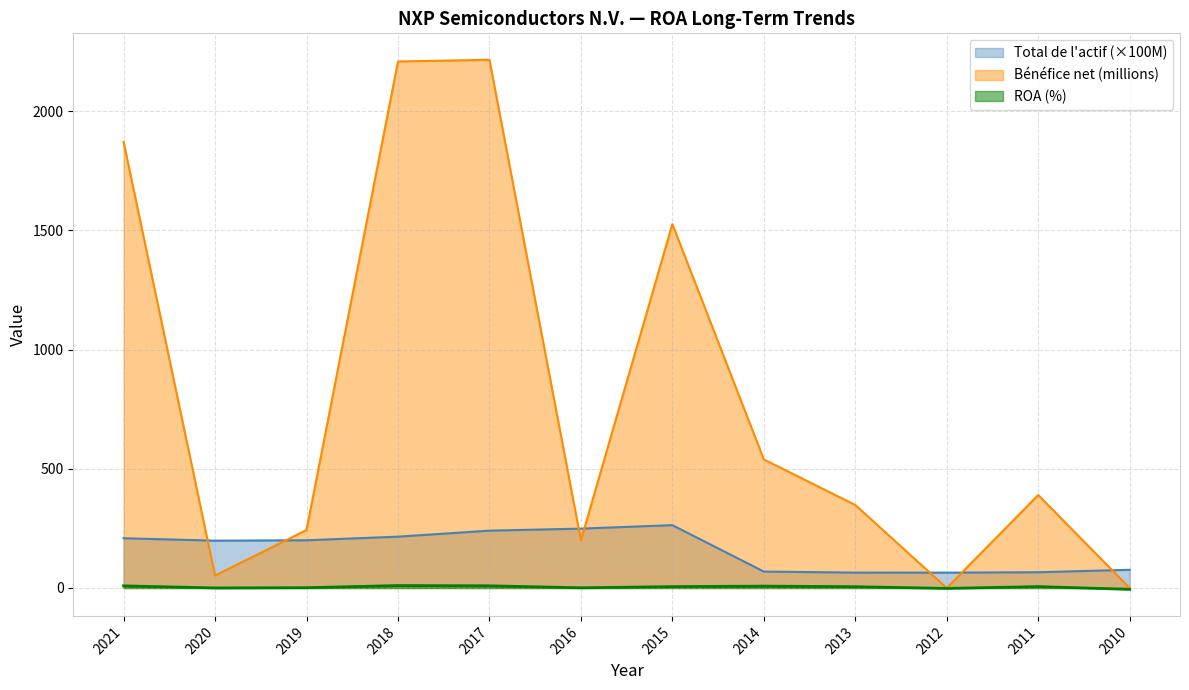

In ROA, how many points are lower than both neighbors (excluding endpoints)?

3